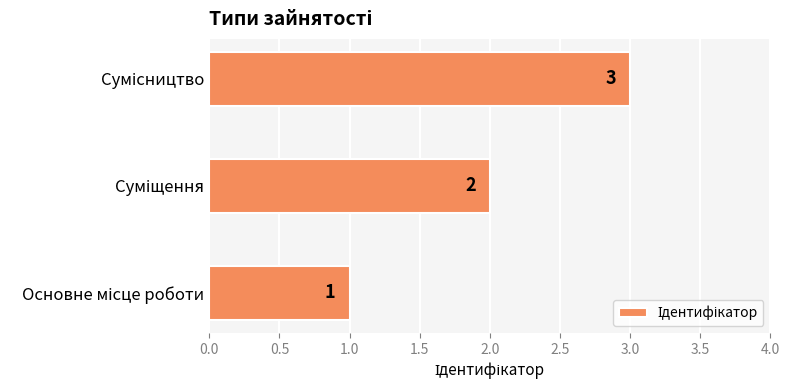

Are the bars grouped side by side (vs. stacked)?

No